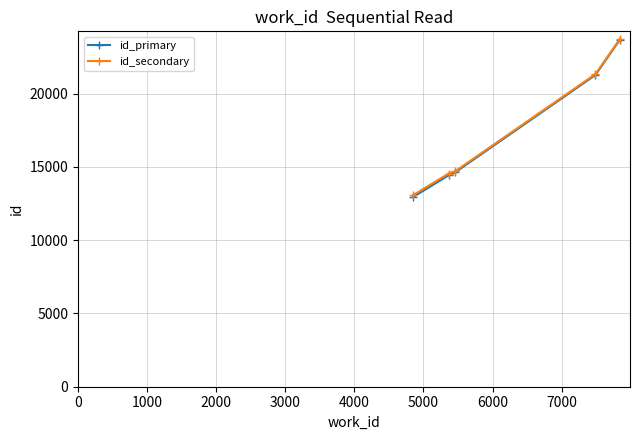

Reading left to right, list all the values displayed in this chart.

id_primary: 12946.0	14427.3	14620.0	21261.0	23656.0
id_secondary: 13075.5	14542.8	14693.1	21324.8	23703.3